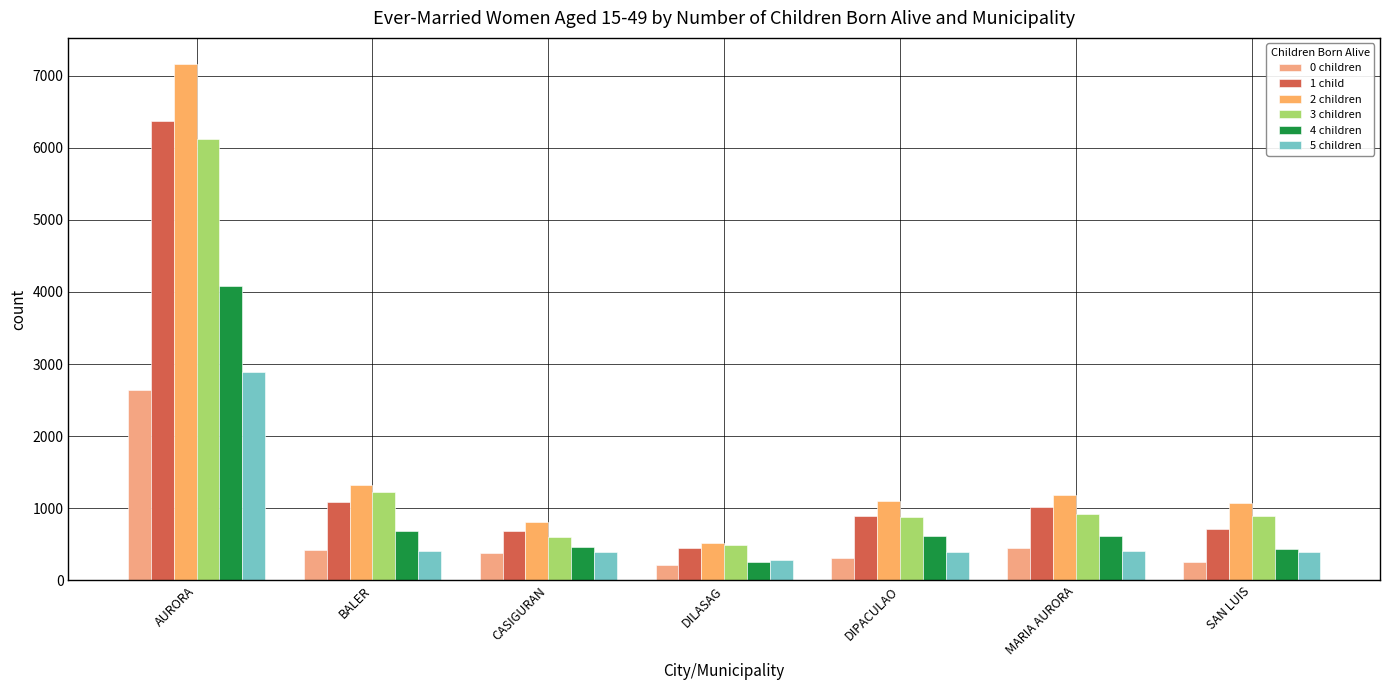

What is the difference between the 5 children values at DIPACULAO and MARIA AURORA?

14